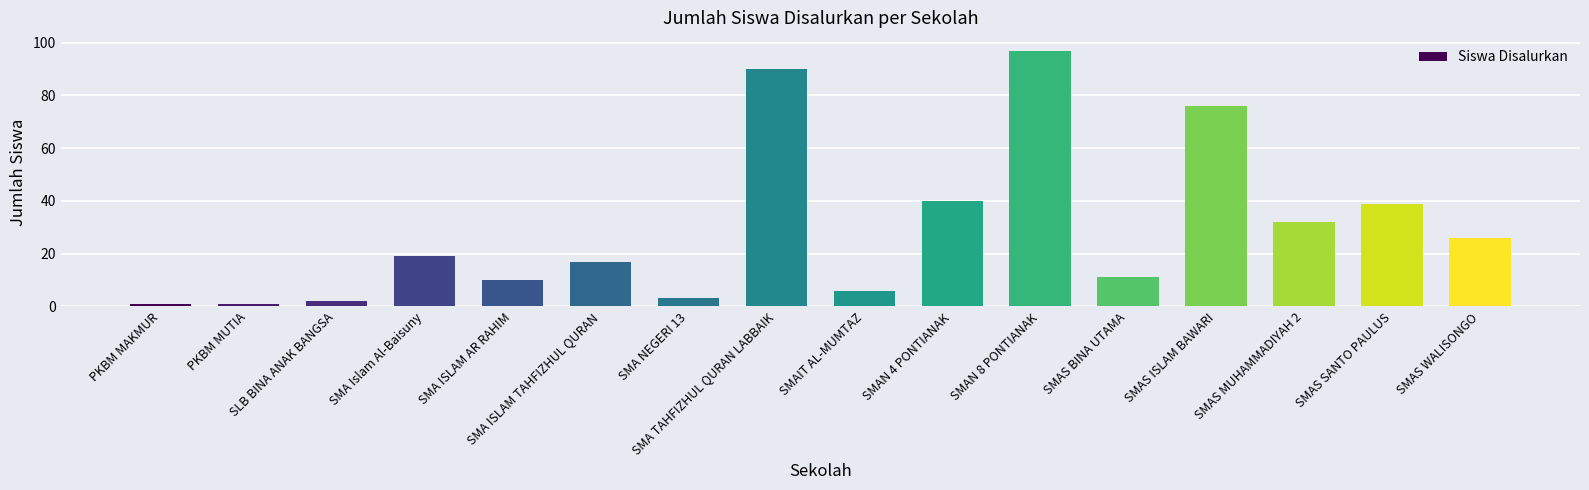

What is the label of the 13th bar from the left?

SMAS ISLAM BAWARI